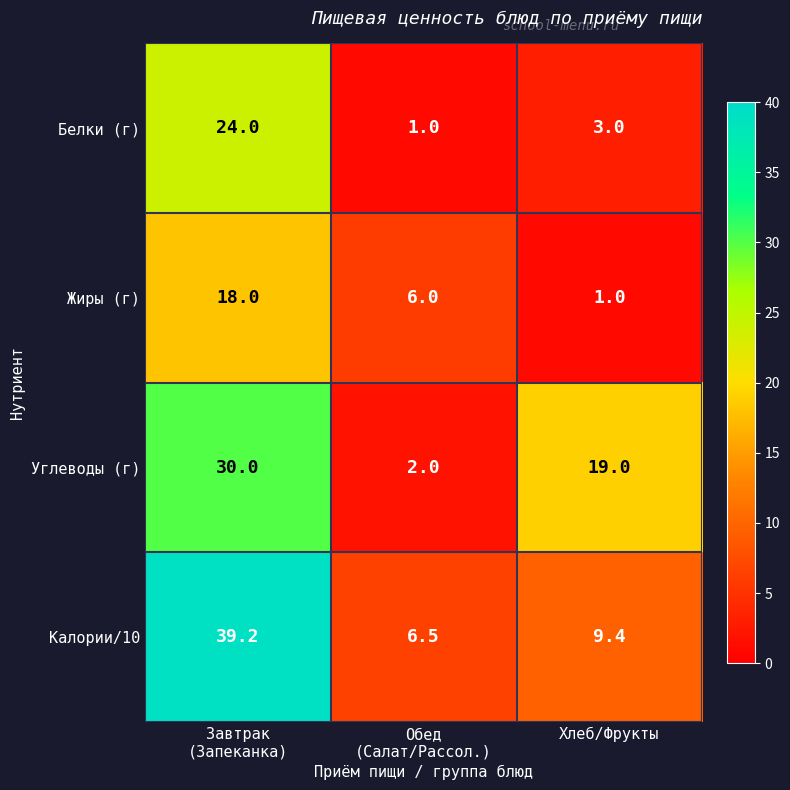

What is the difference between the maximum and minimum values in the Углеводы (г) series?

28.0